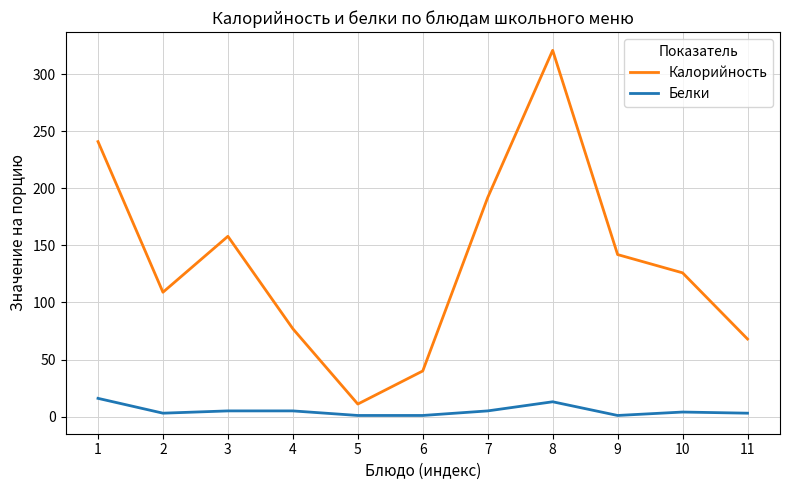

At which category is the sum across all series the highest?

8